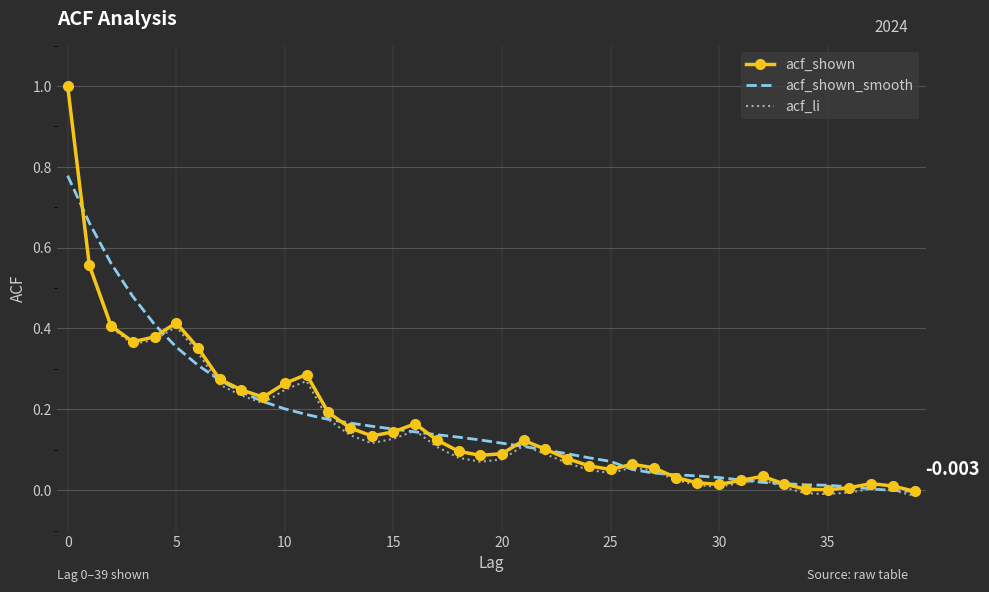

What are all the series names shown in the legend?

acf_shown, acf_shown_smooth, acf_li